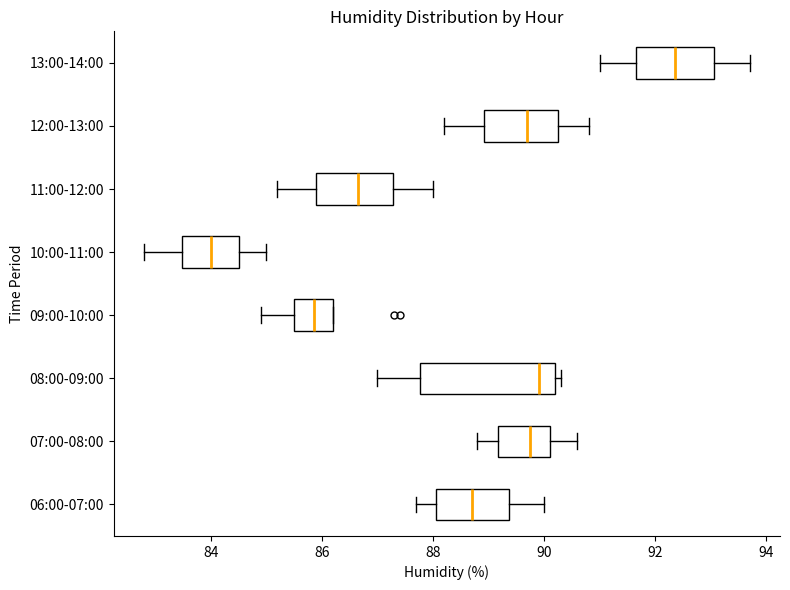

Reading bottom to top, read every box against the x-axis: the position of its median line, the range the box covers, and the ends of its whiskers. The values are not printed on the chart, so give them approximately, as read against the axis.

06:00-07:00: median 88.8, box 88.0 to 89.4, whiskers 87.8 to 90.0
07:00-08:00: median 89.8, box 89.2 to 90.2, whiskers 88.8 to 90.6
08:00-09:00: median 90.0, box 87.8 to 90.2, whiskers 87.0 to 90.4
09:00-10:00: median 85.8, box 85.6 to 86.2, whiskers 85.0 to 86.2
10:00-11:00: median 84.0, box 83.4 to 84.6, whiskers 82.8 to 85.0
11:00-12:00: median 86.6, box 86.0 to 87.2, whiskers 85.2 to 88.0
12:00-13:00: median 89.8, box 89.0 to 90.2, whiskers 88.2 to 90.8
13:00-14:00: median 92.4, box 91.6 to 93.0, whiskers 91.0 to 93.8